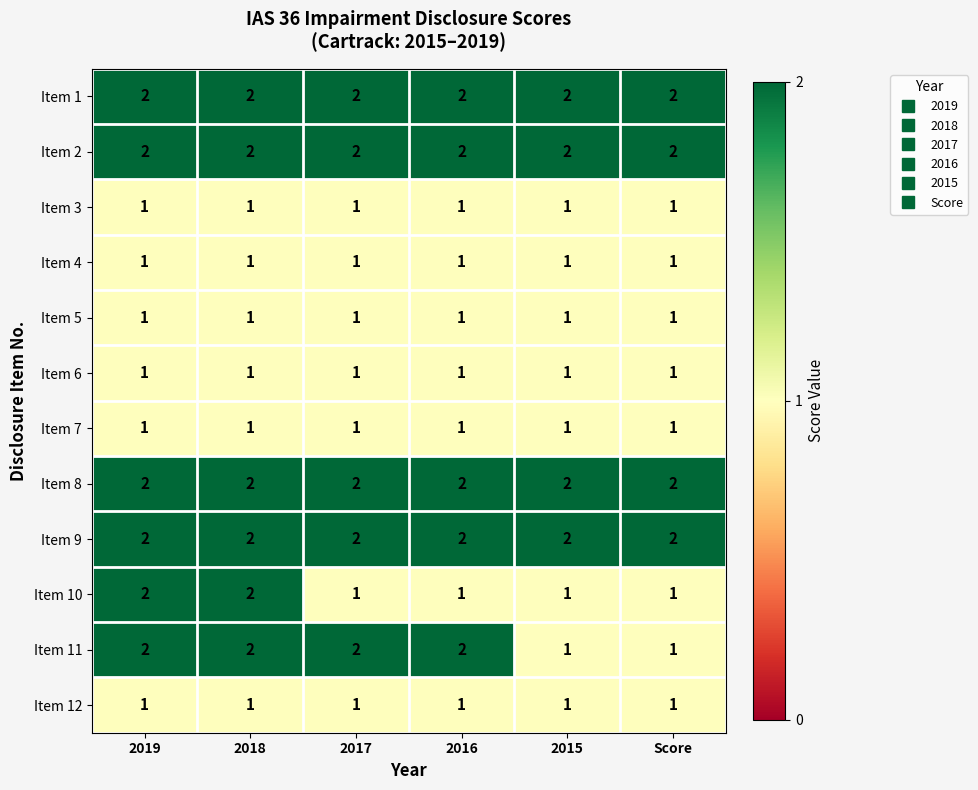

What is the sum of the Item 9 values at 2017 and 2018?

4